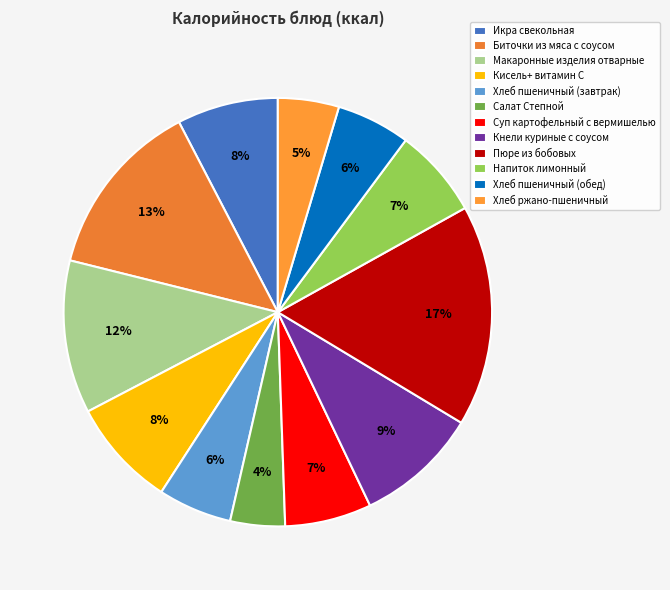

How many slices are in this pie chart?

12